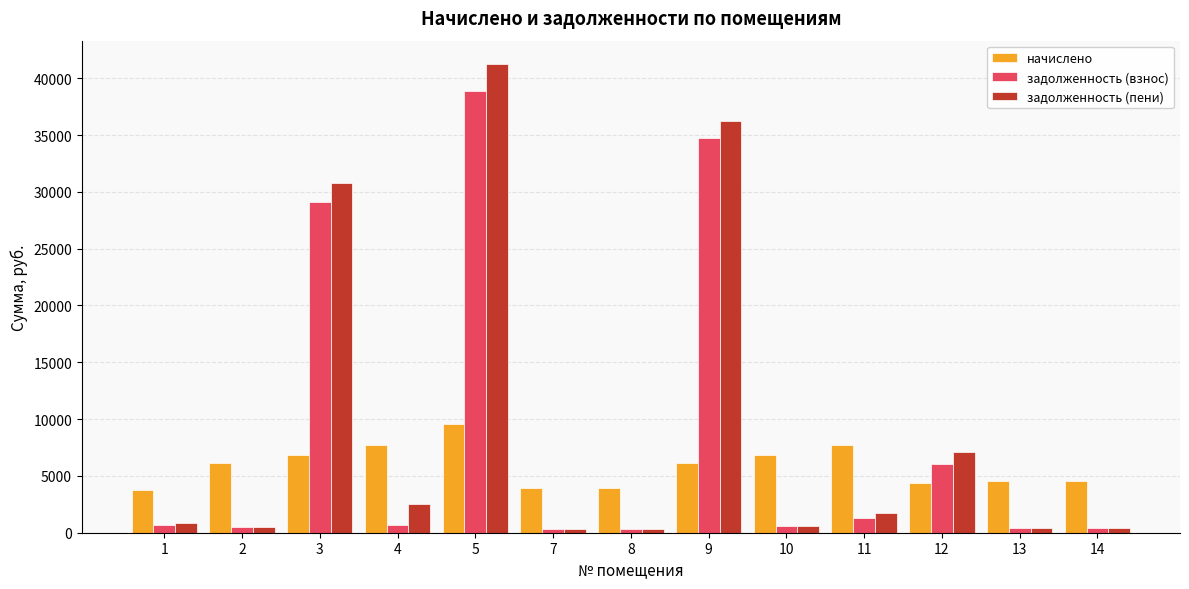

Which series has the largest range (max minus min)?

задолженность (пени)